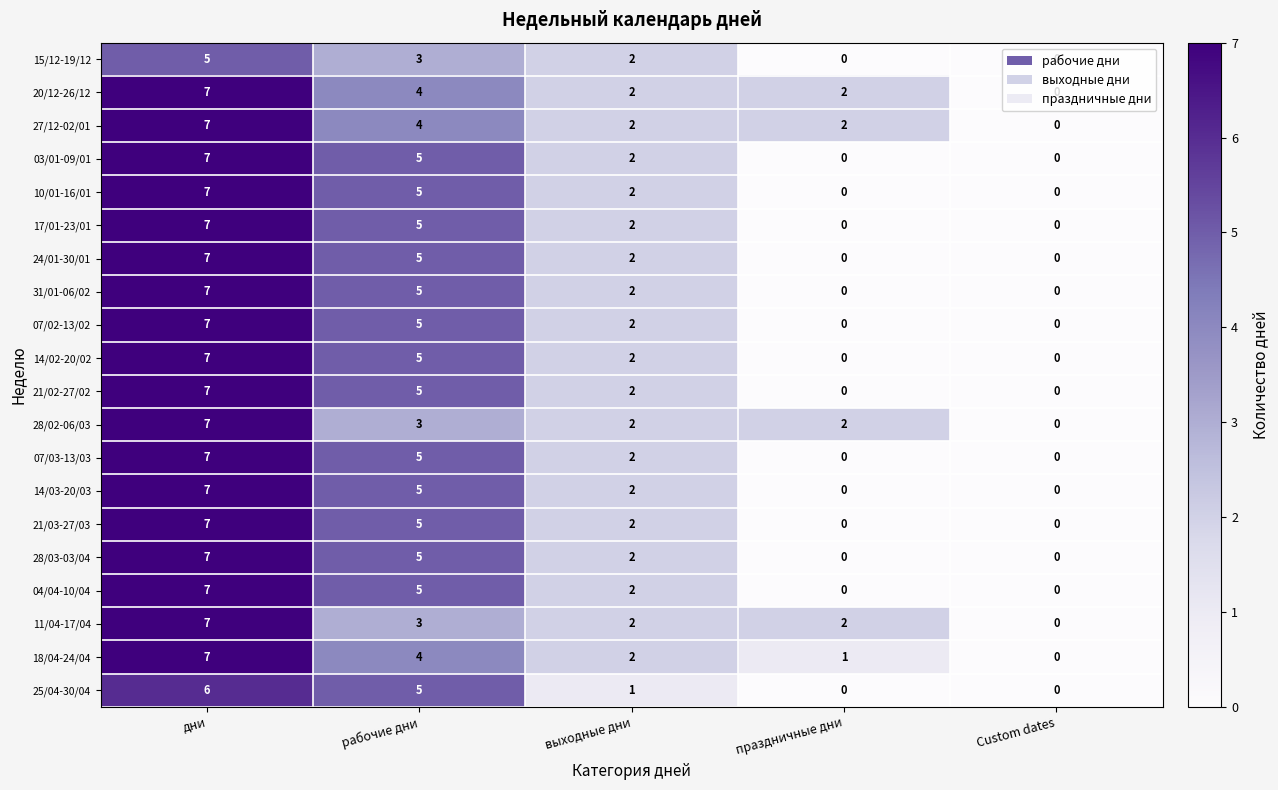

What is the difference between the maximum and minimum values in the 31/01-06/02 series?

7